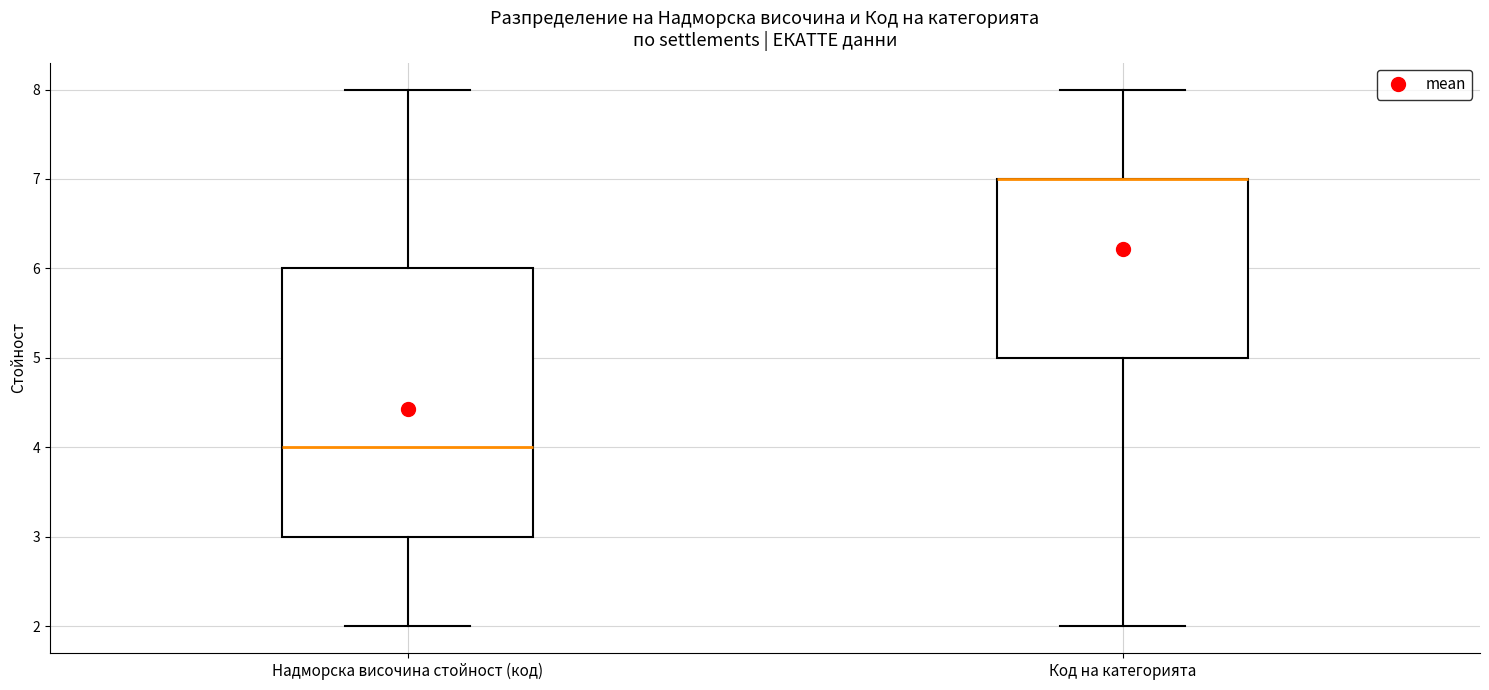

Comparing the boxes themselves (not the whiskers), which one is the tallest?

Надморска височина стойност (код)